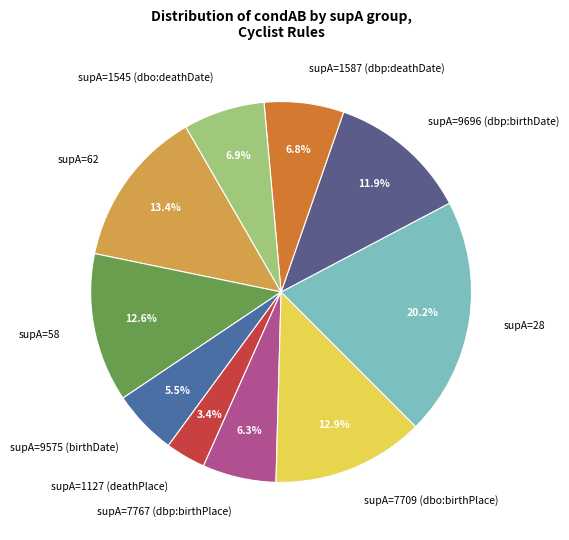

Count the number of slices in the pie.

10